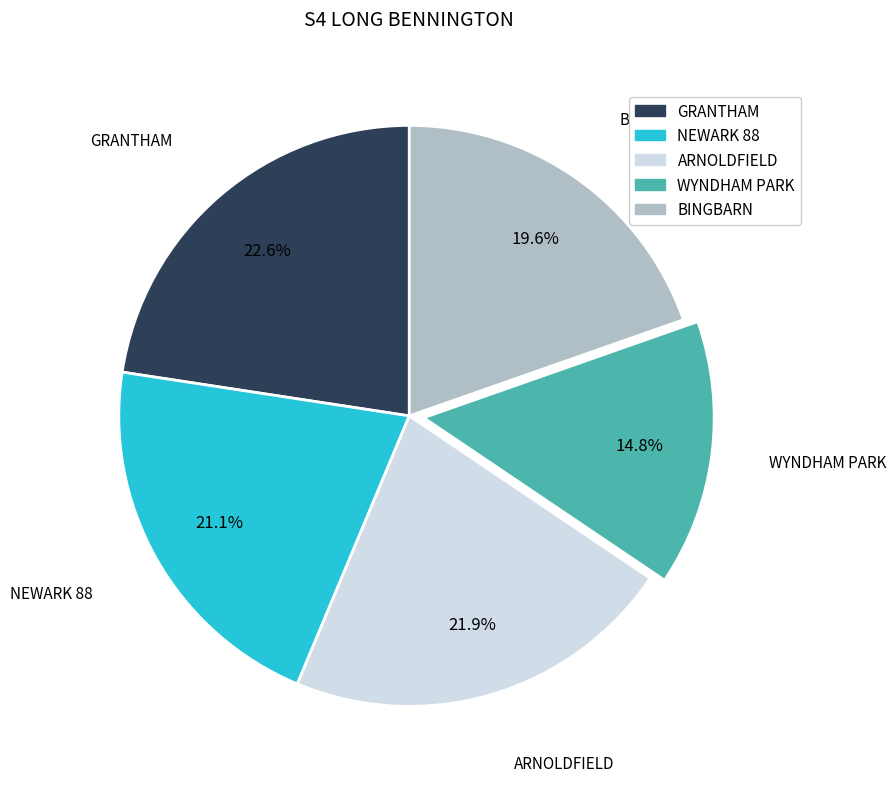

To the nearest percent, what percentage of the pie is BINGBARN?

20%